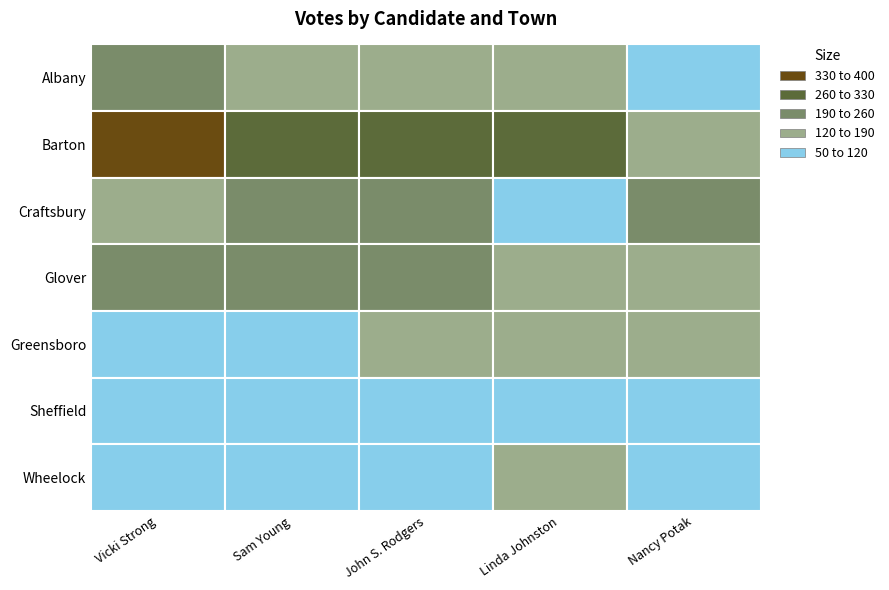

Reading right to left, transcribe all the data shown in this chart.

Vicki Strong: 100	79	79	198	169	381	238
Sam Young: 67	52	104	226	213	312	151
John S. Rodgers: 90	87	127	202	190	301	125
Linda Johnston: 120	82	136	151	102	323	129
Nancy Potak: 75	77	163	128	215	185	73